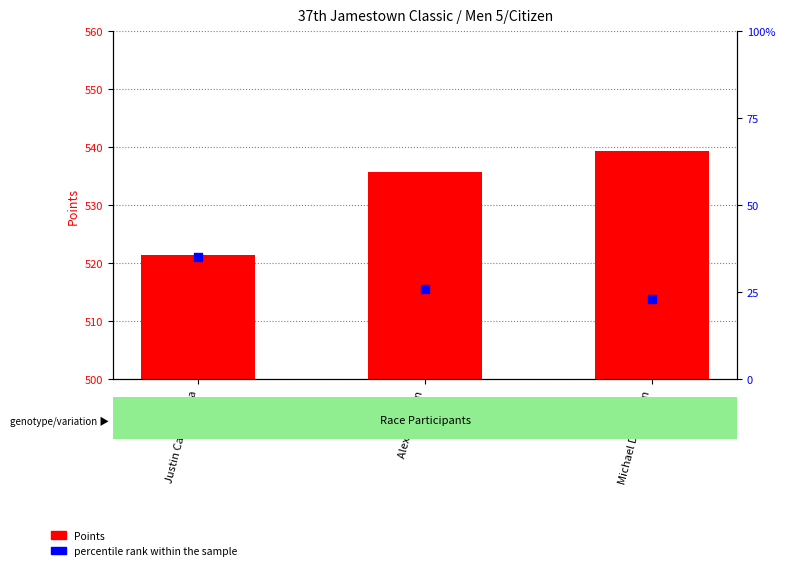

What is the total value across all series at Alex Johnson?

561.7